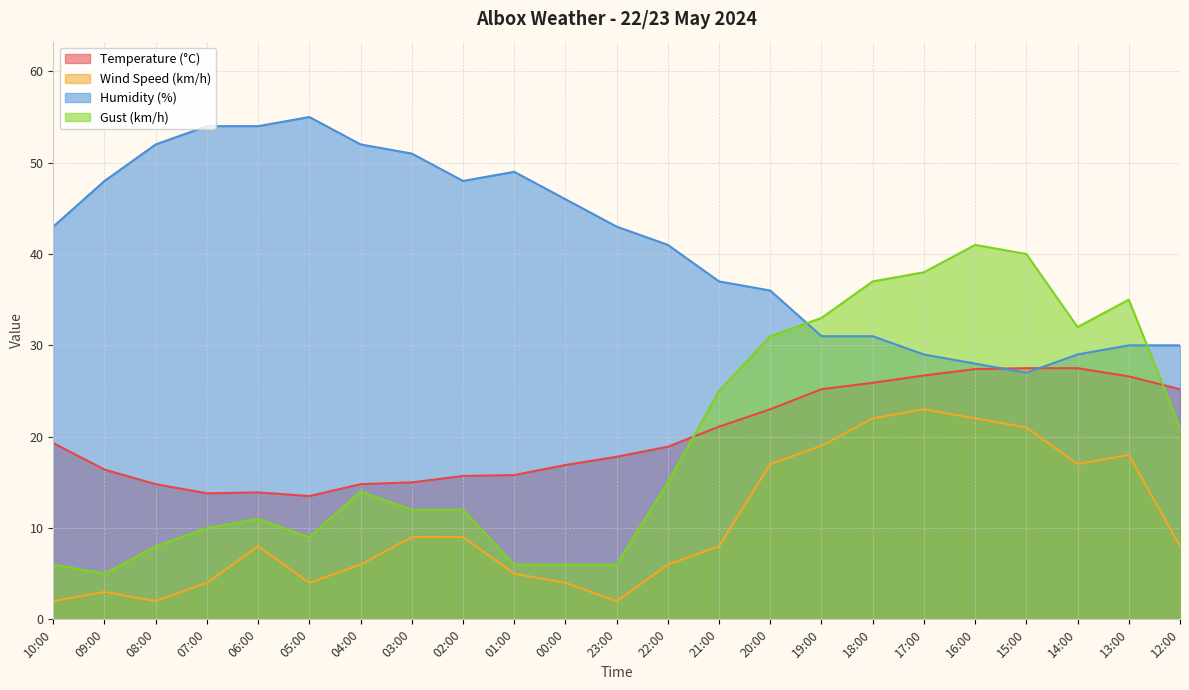

What is the approximate value of Temperature (°C) at 14:00?

27.5